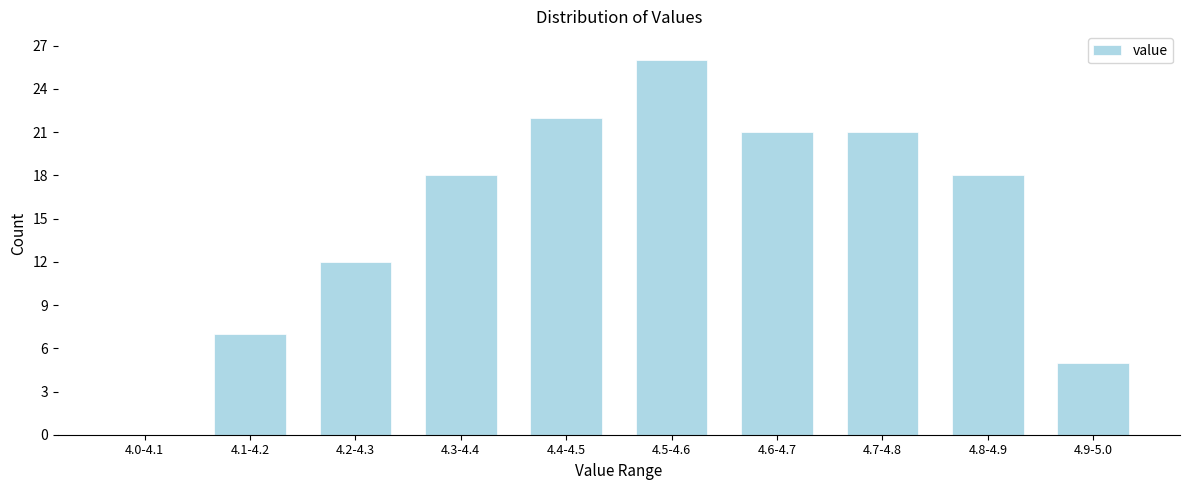

Reading left to right, list all the values displayed in this chart.

4.0-4.1=0	4.1-4.2=7	4.2-4.3=12	4.3-4.4=18	4.4-4.5=22	4.5-4.6=26	4.6-4.7=21	4.7-4.8=21	4.8-4.9=18	4.9-5.0=5